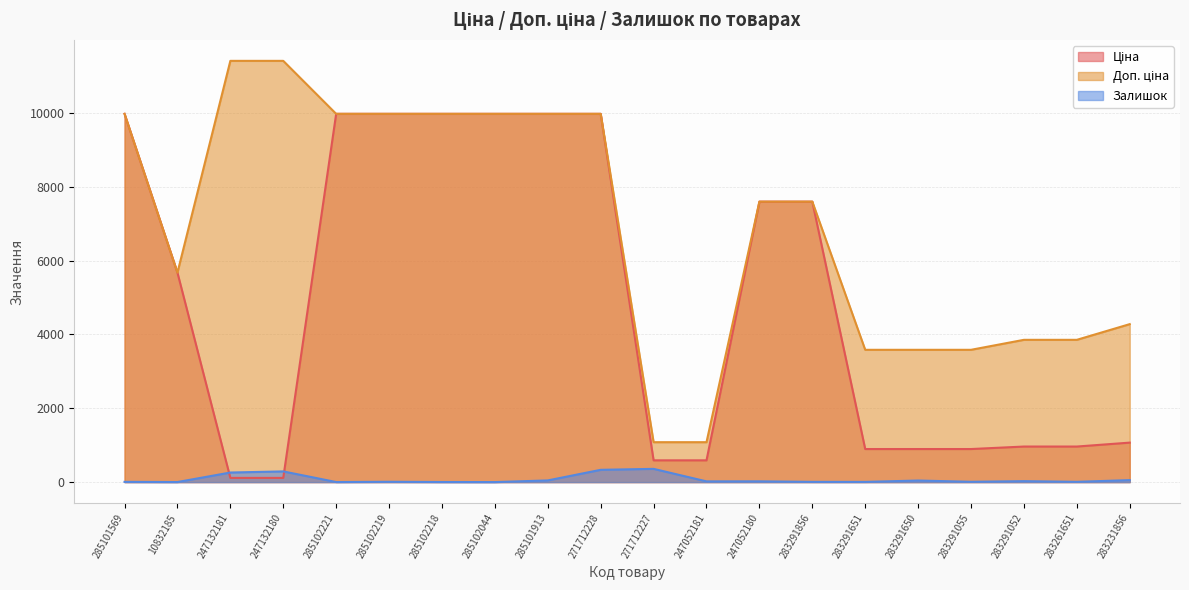

Rank the categories by Ціна value from highest to lowest.

285101569, 285102221, 285102219, 285102218, 285102044, 285101913, 271712228, 247052180, 283291856, 10832185, 283231856, 283291052, 283261651, 283291651, 283291650, 283291055, 271712227, 247052181, 247132181, 247132180